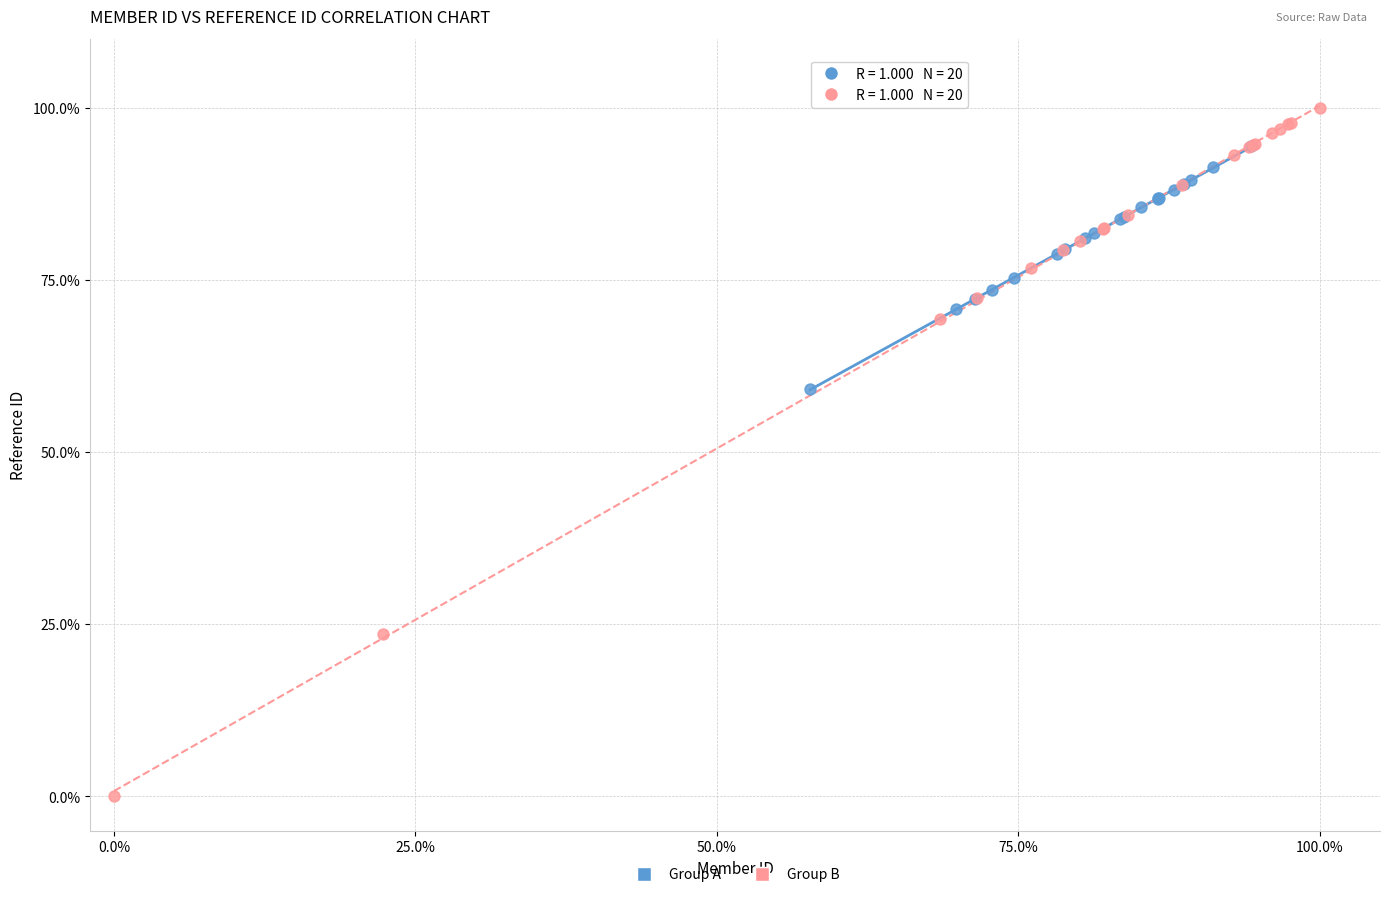

Which series has the largest Y range (max minus min)?

Group B